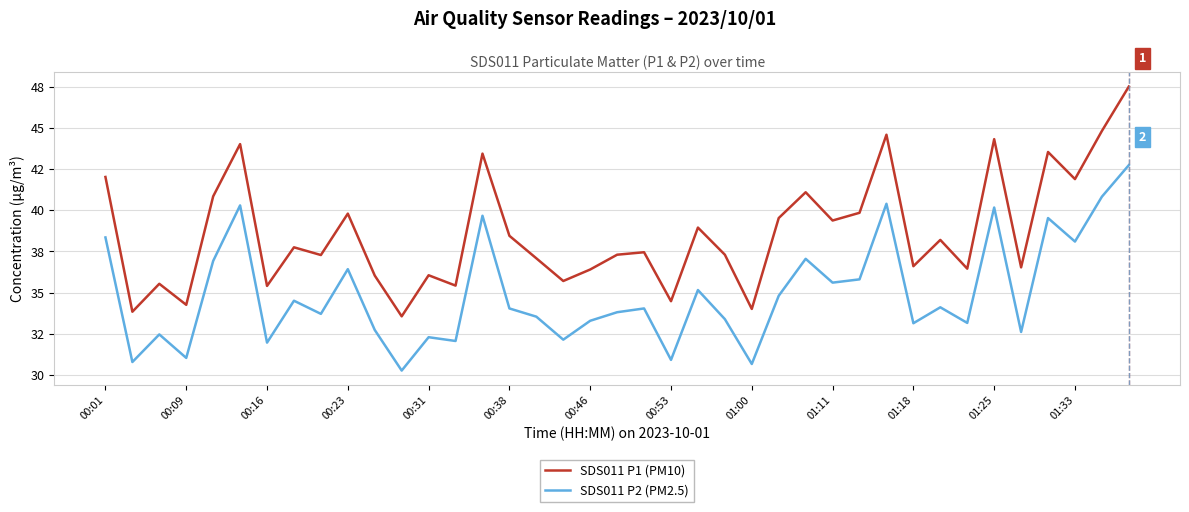

List the series in order of their overall mean, highest first.

SDS011 P1 (PM10), SDS011 P2 (PM2.5)